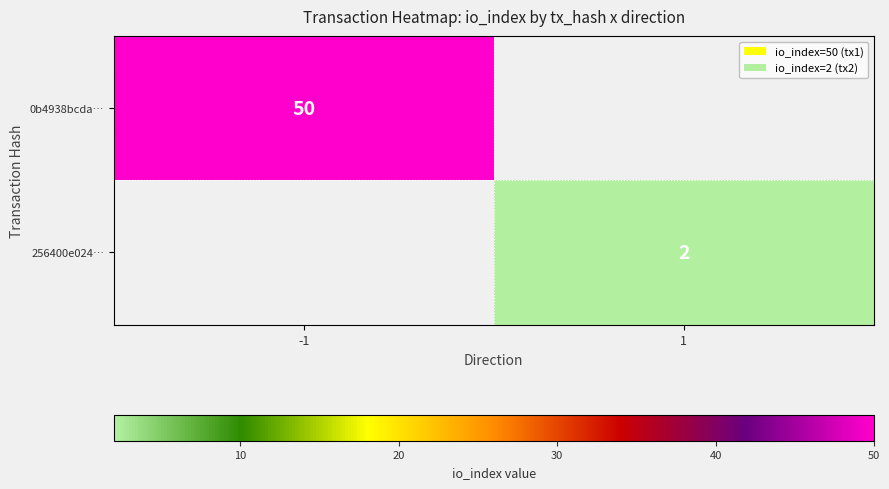

Is it true that 0b4938bcda… equals 50 at -1?

True